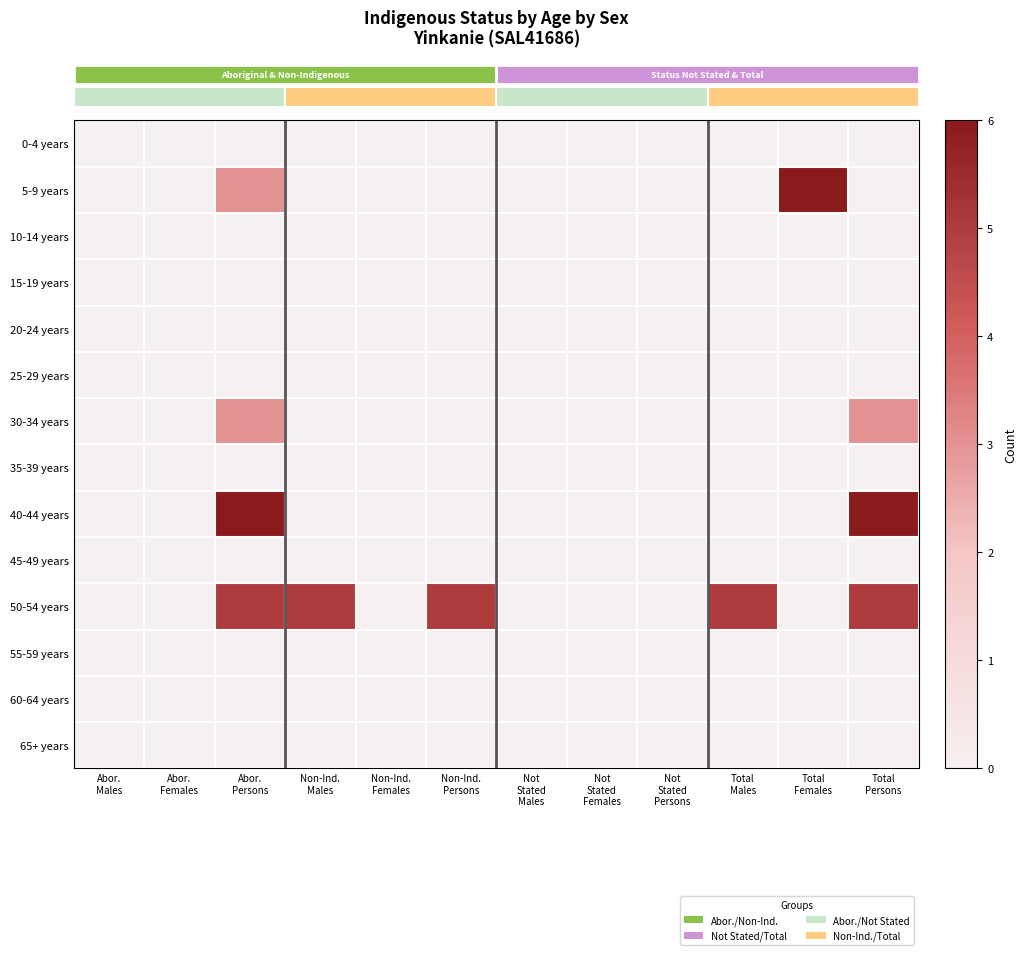

Count the number of categories in the chart.

12